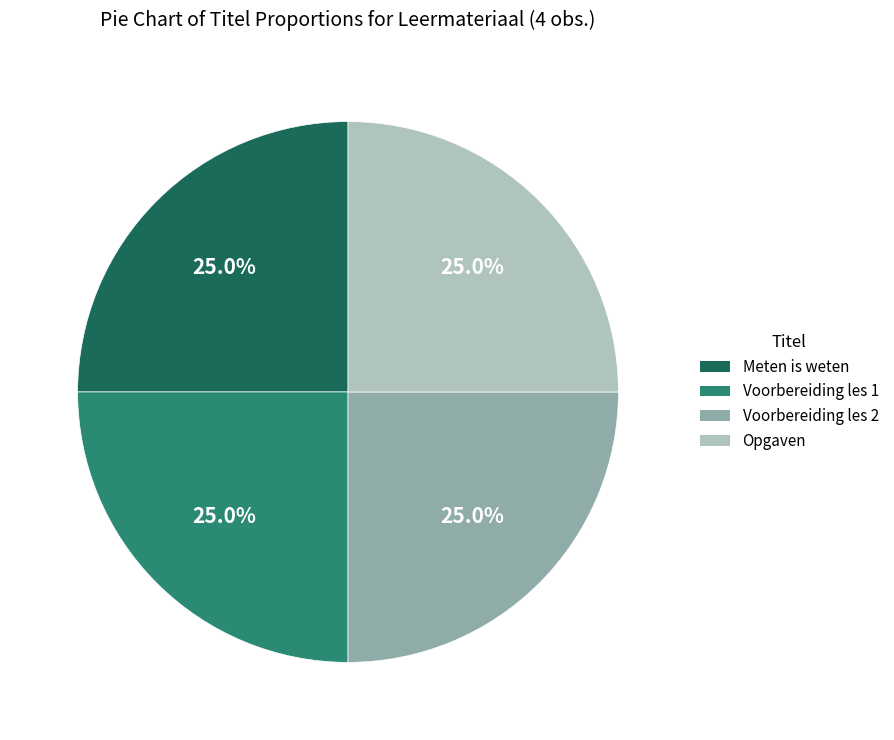

Does Voorbereiding les 2 represent more than half of the total?

No